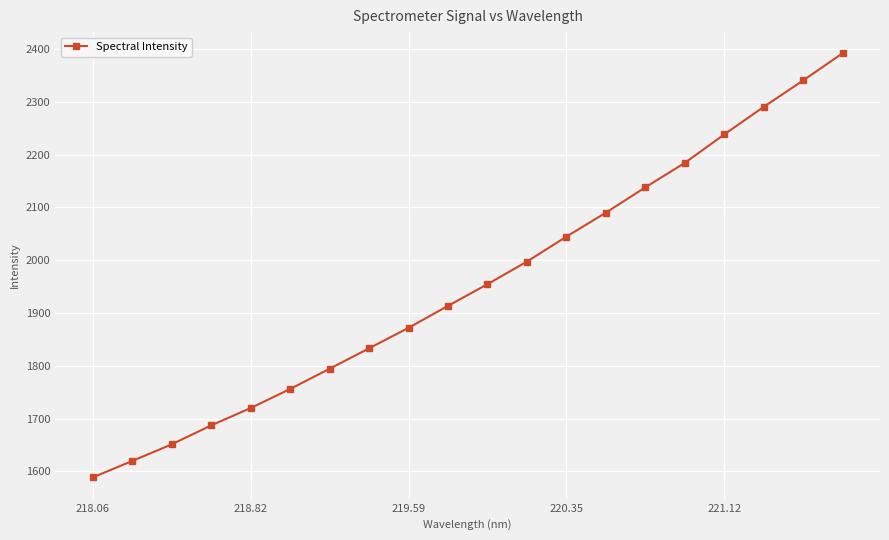

What is the maximum value shown in the chart?

2392.0